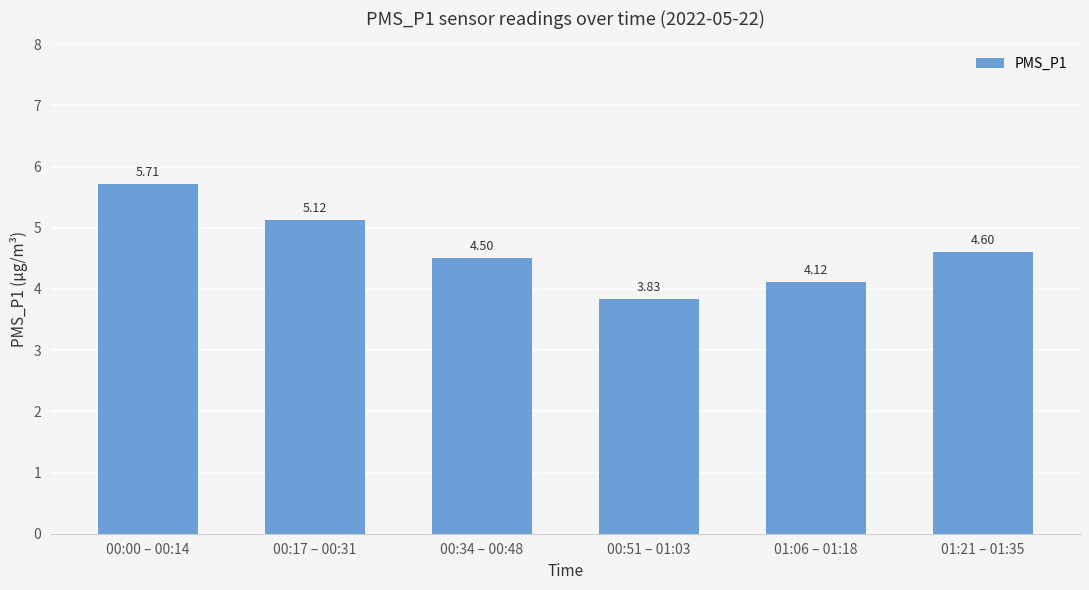

What is the label of the 2nd bar from the left?

00:17 – 00:31